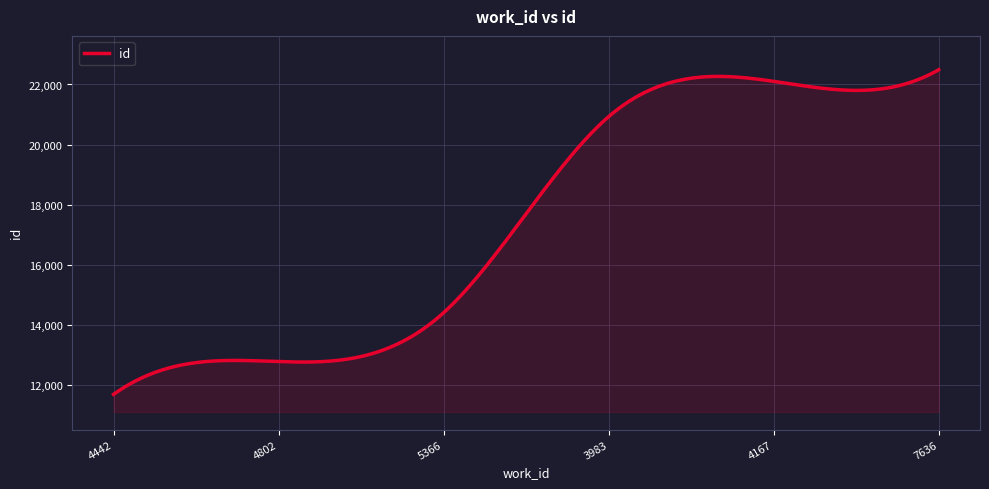

What is the smallest value displayed?

11696.0